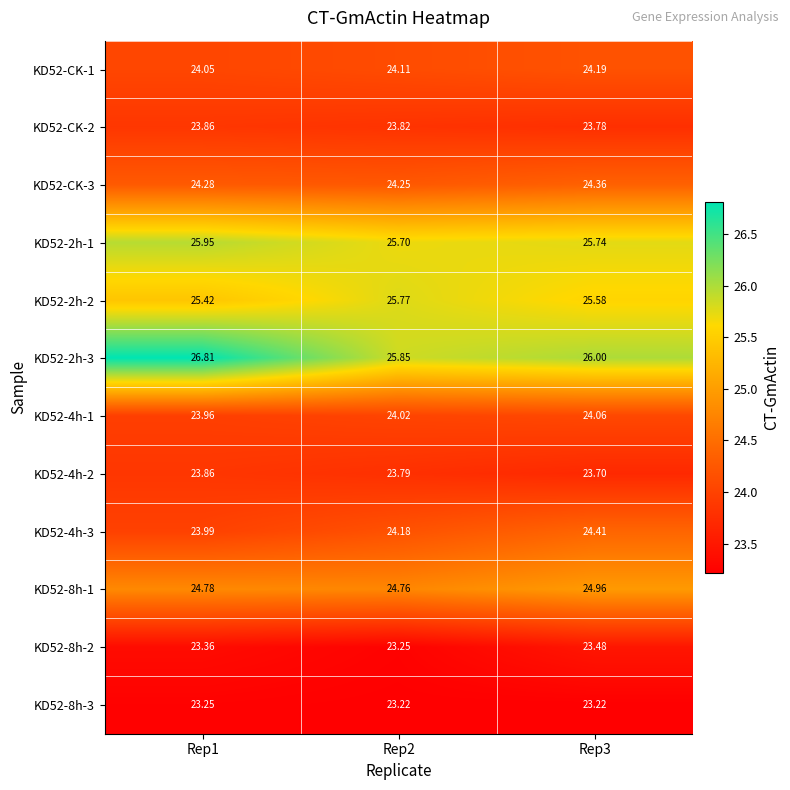

Is the value of KD52-2h-3 at Rep2 greater than the value of KD52-2h-1 at Rep1?

No